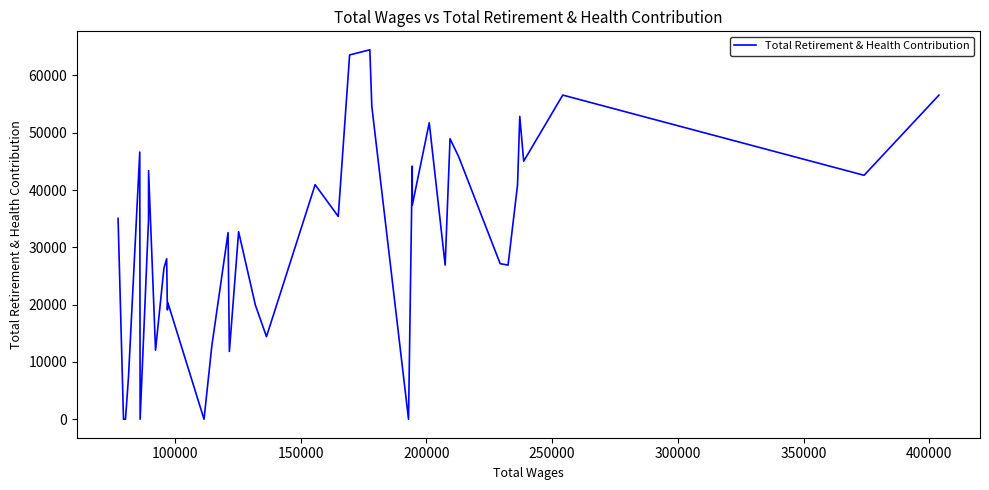

How many data points does each series have?

40